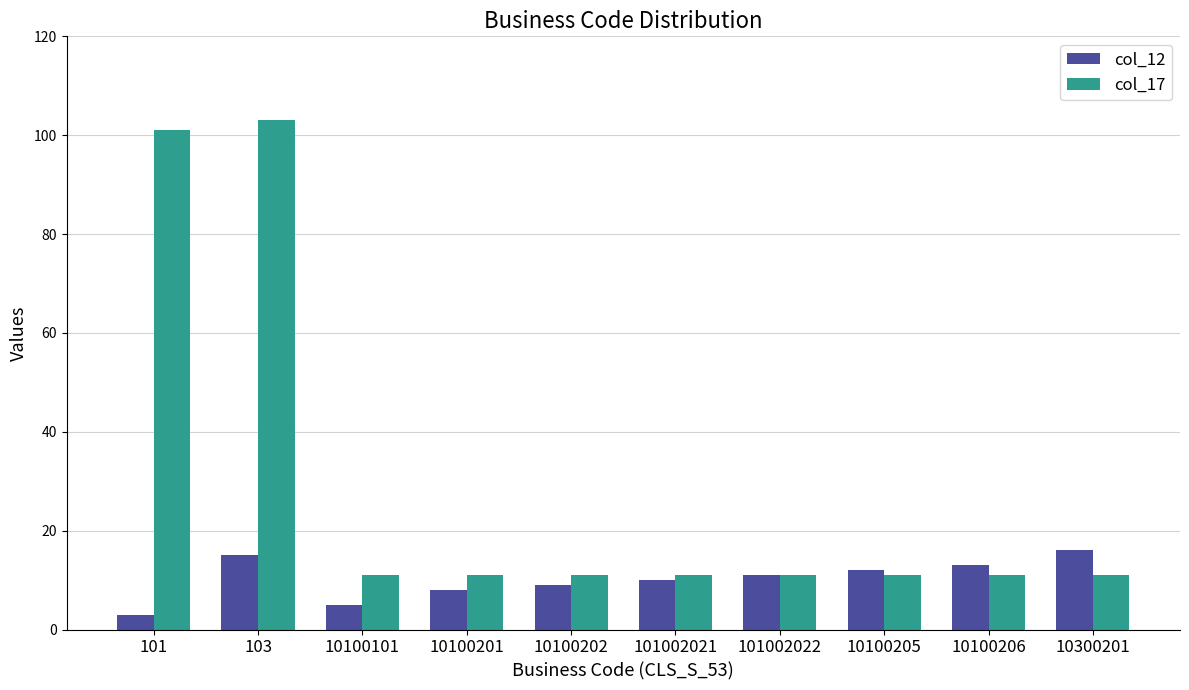

At which category is the sum across all series the highest?

103